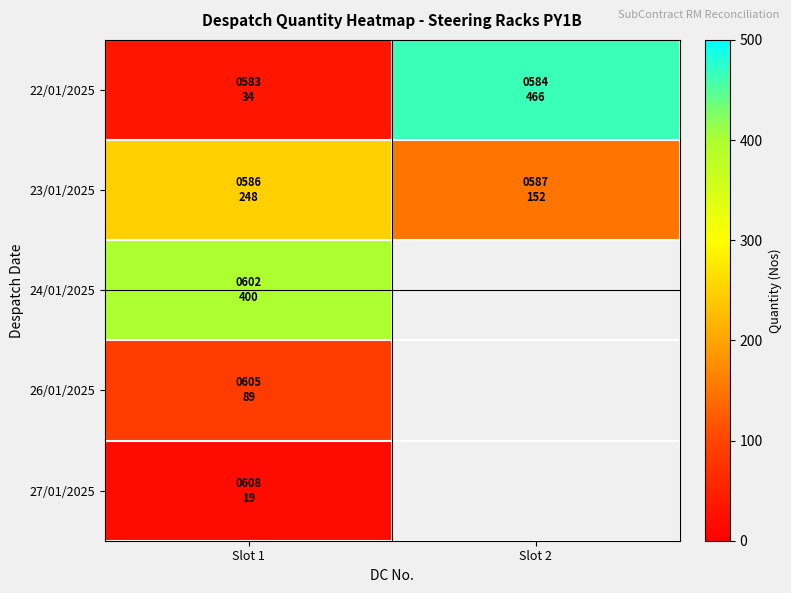

Which has a higher value, Slot 2 or Slot 1?

Slot 2